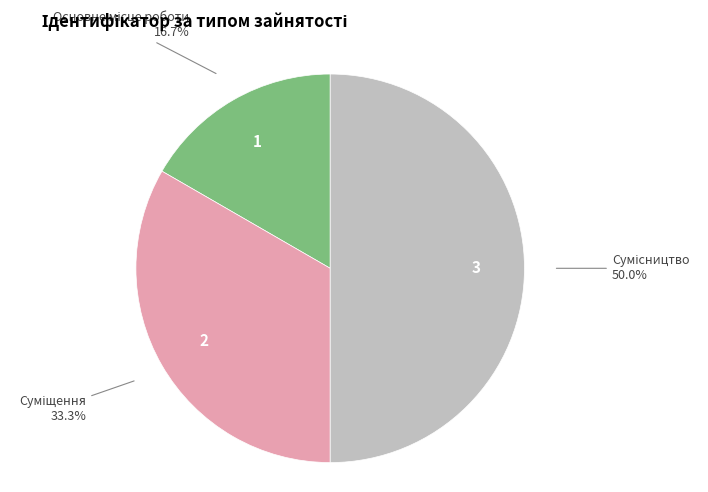

How many slices are in this pie chart?

3